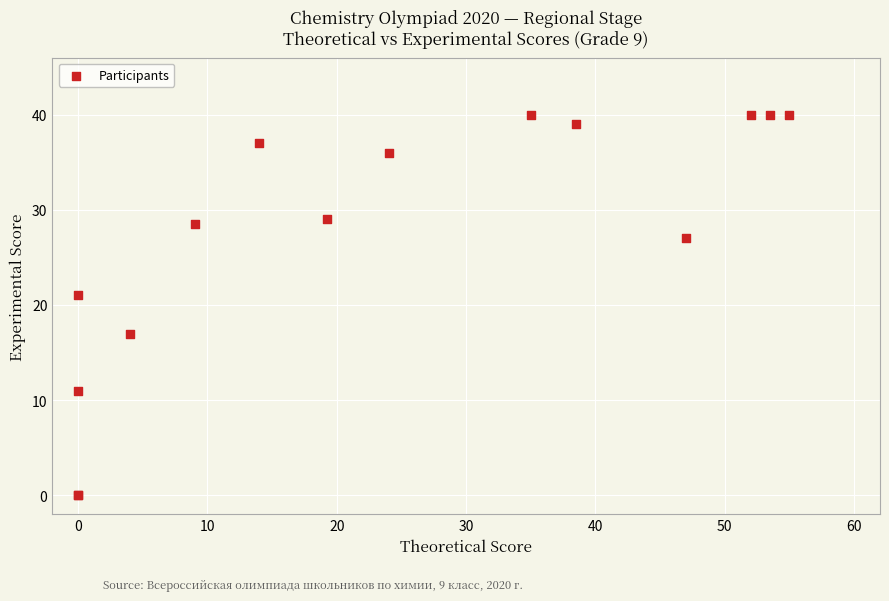

What Y value in the scatter plot is closest to 20?

21.0